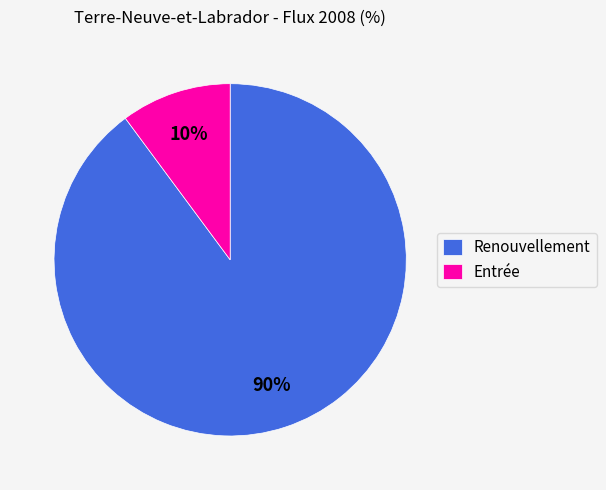

To the nearest percent, what portion does Entrée represent?

10%